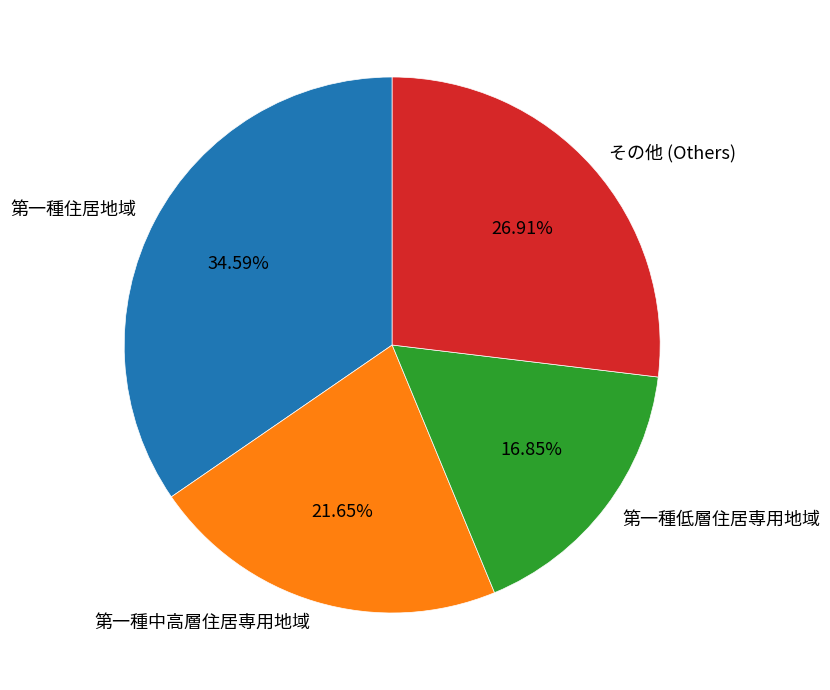

To the nearest percent, what is the difference between the largest and smallest slice percentages?

18%